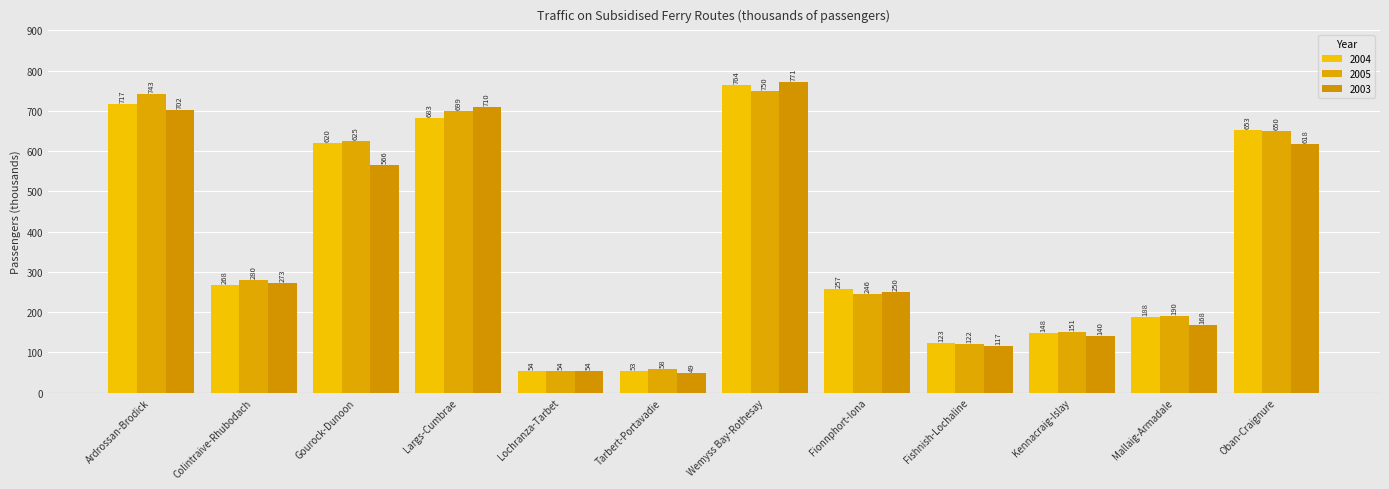

How many values in the 2004 series are below 268?

6